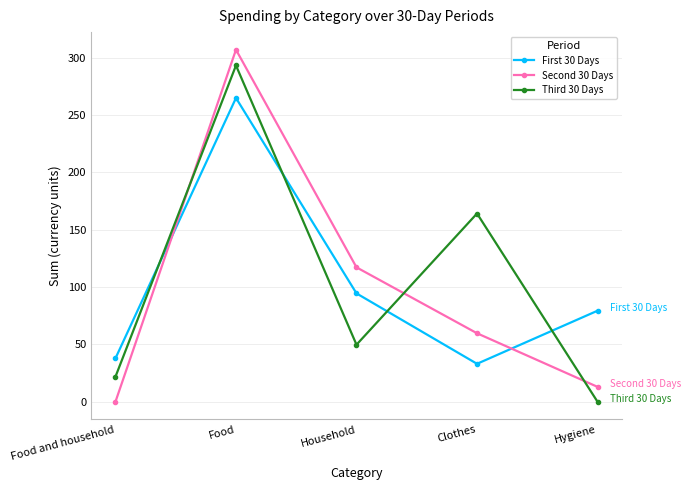

How many interior local valleys does the First 30 Days series have?

1